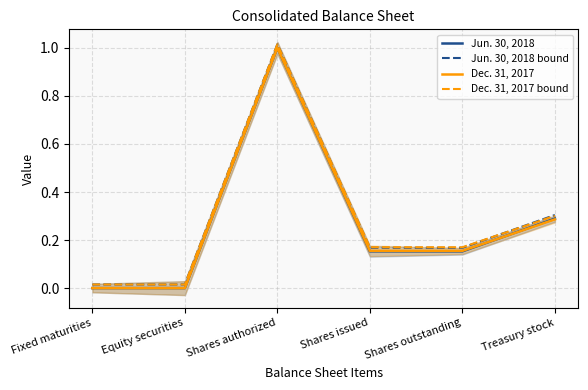

The Dec. 31, 2017 series shows 0.1 at Shares outstanding. True or false?

False